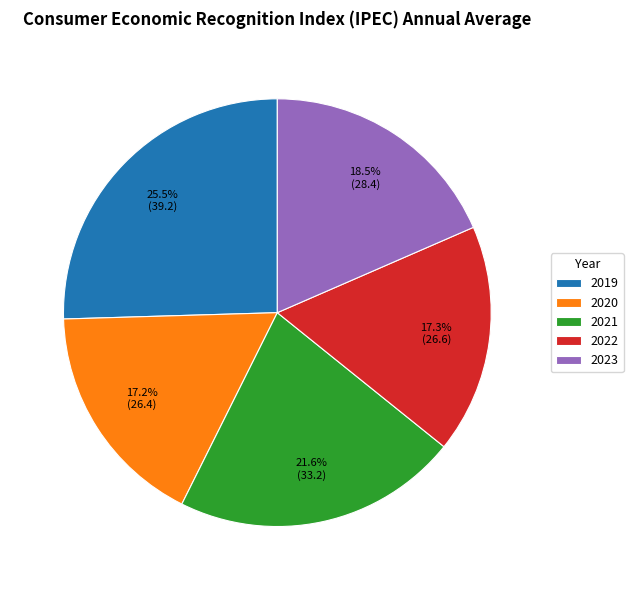

Which has a higher value, 2021 or 2023?

2021